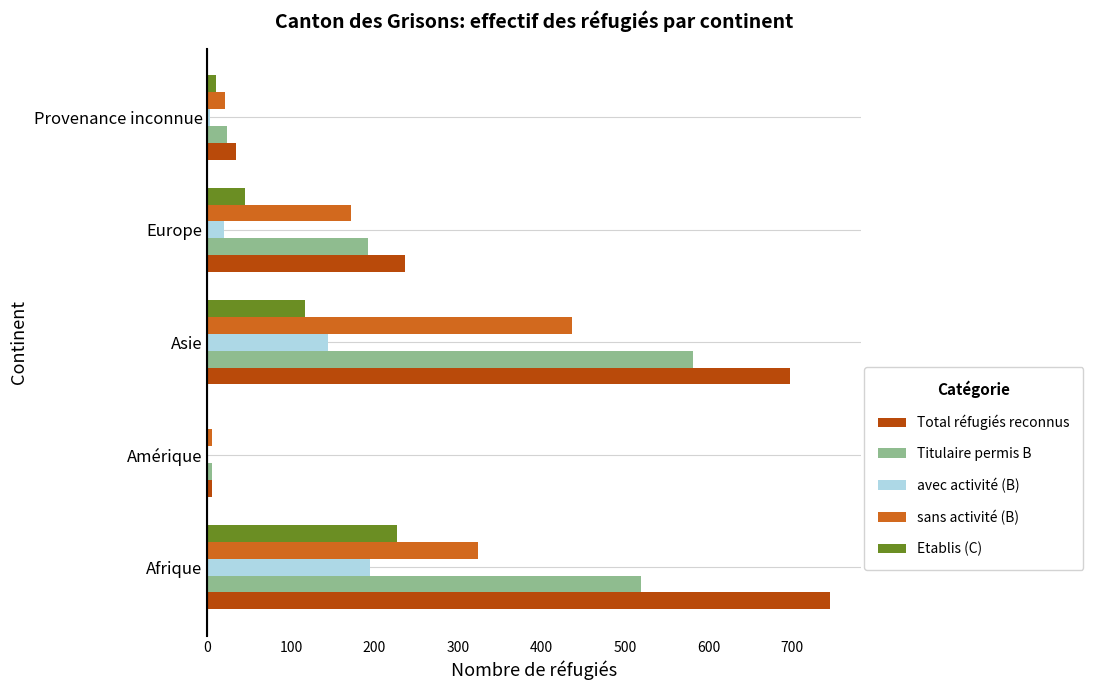

True or false: Titulaire permis B has a value of 581 at Asie.

True